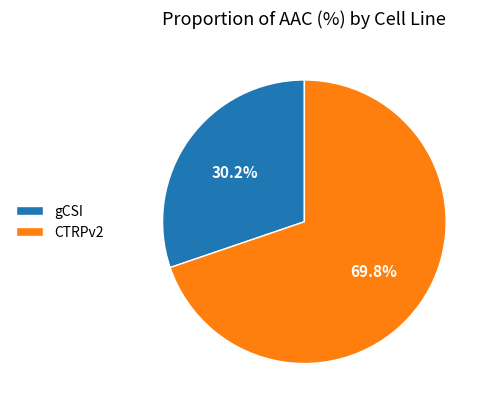

What is the total percentage of CTRPv2 and gCSI?

100.0%